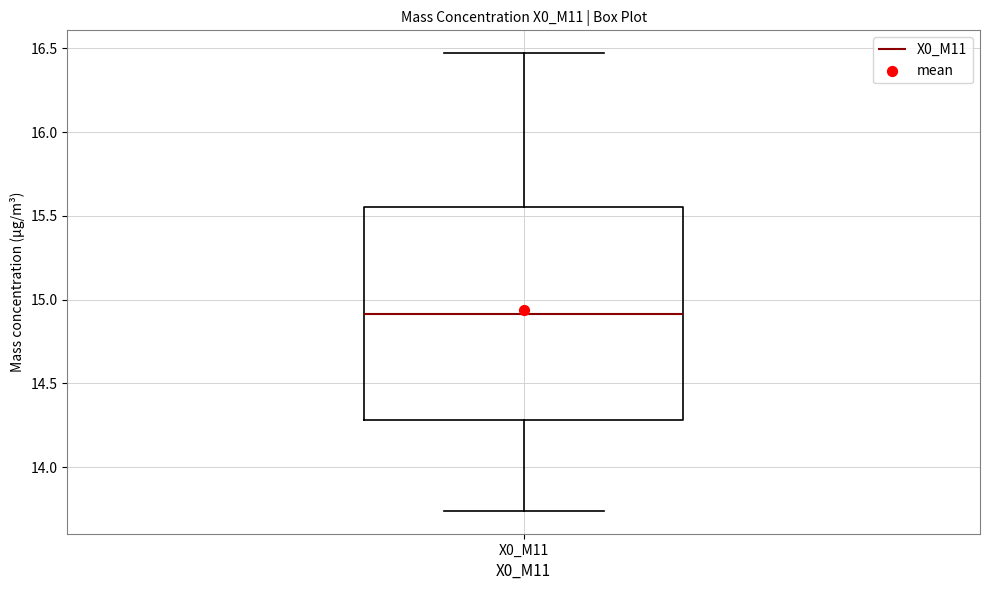

Where does the median line of the box for X0_M11 sit on the y-axis? The values are not printed on the chart, so give them approximately, as read against the axis.

14.90